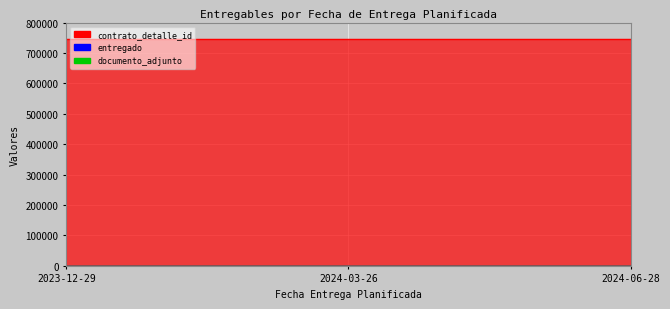

Read the documento_adjunto value at 2023-12-29.

1